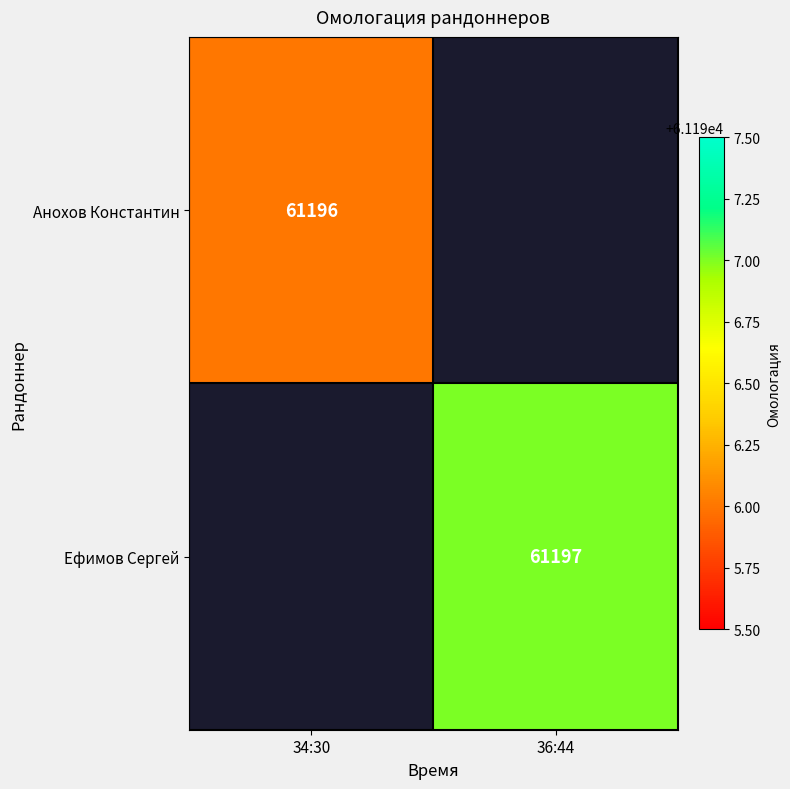

The Анохов Константин series shows 41761 at 34:30. True or false?

False